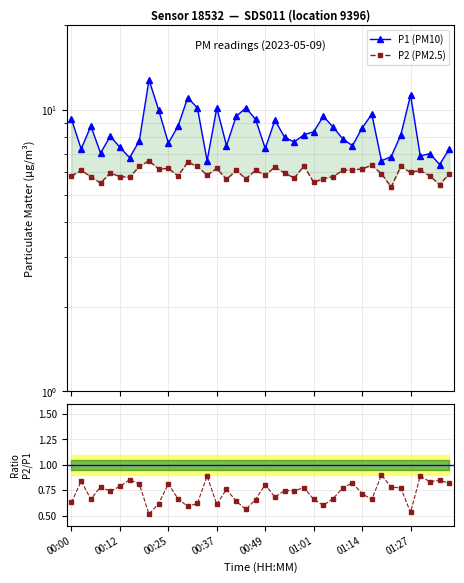

How many values in the P1 (PM10) series exceed 8?

21